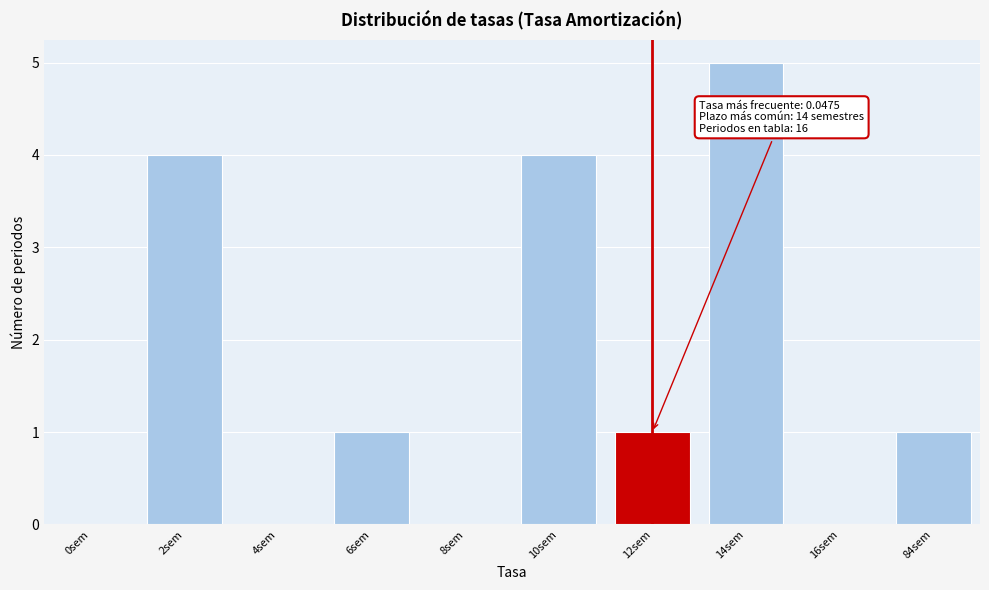

Reading left to right, what are all the values shown in this chart?

0sem=0	2sem=4	4sem=0	6sem=1	8sem=0	10sem=4	12sem=1	14sem=5	16sem=0	84sem=1